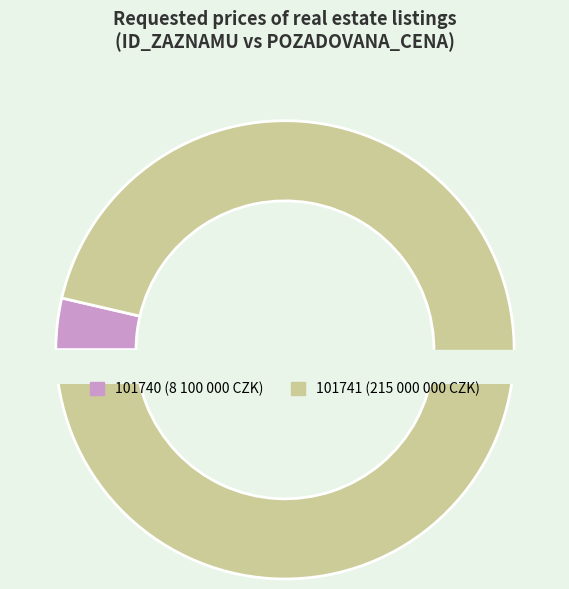

Does any single category account for the majority?

Yes